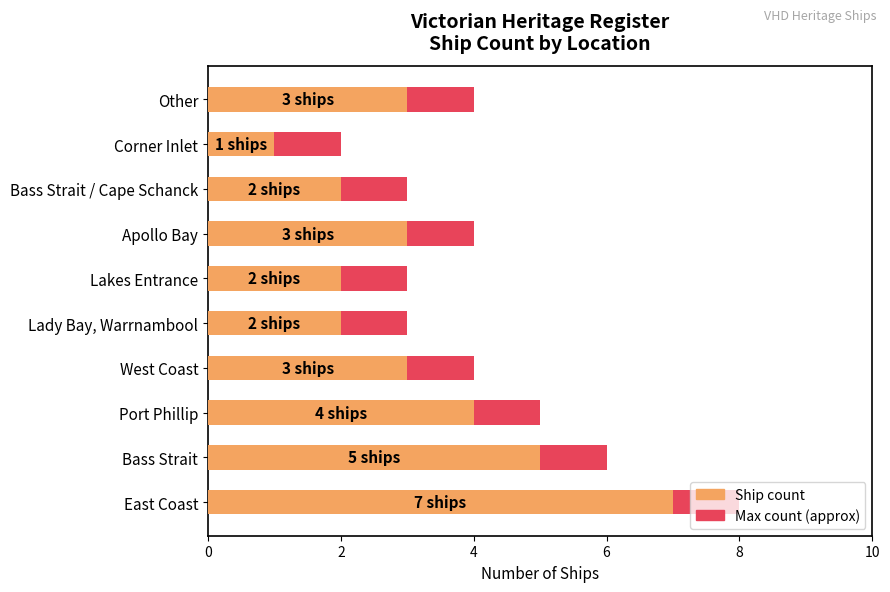

What is the spread (max minus min) of values at Corner Inlet?

1